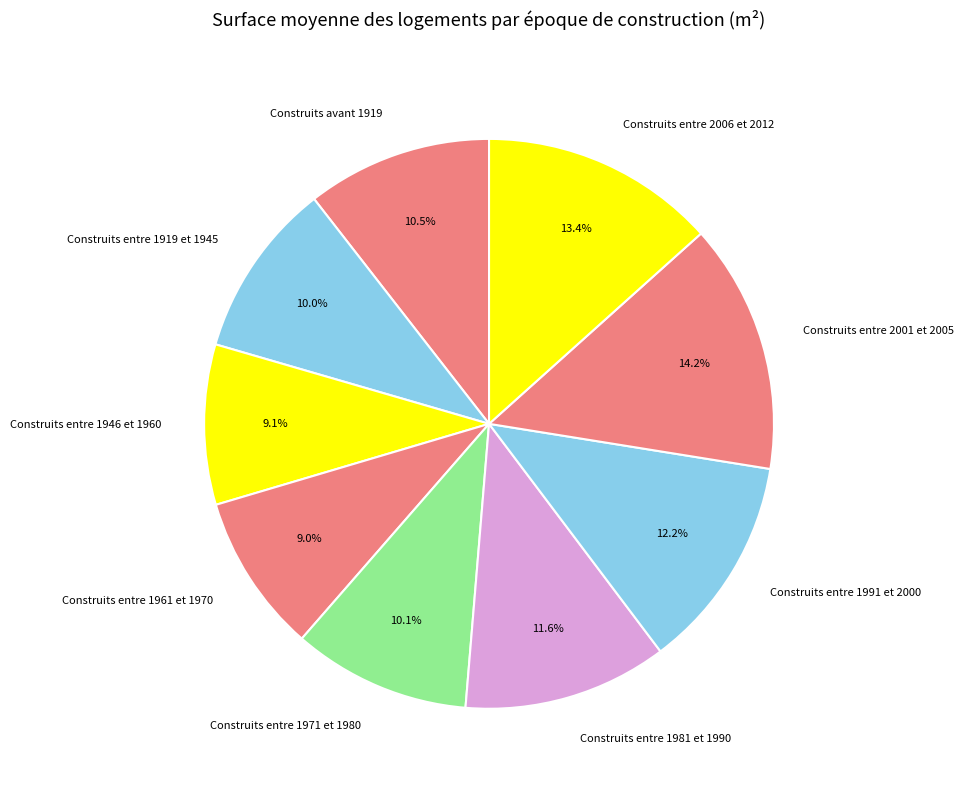

To the nearest percent, what is the average slice percentage?

11%